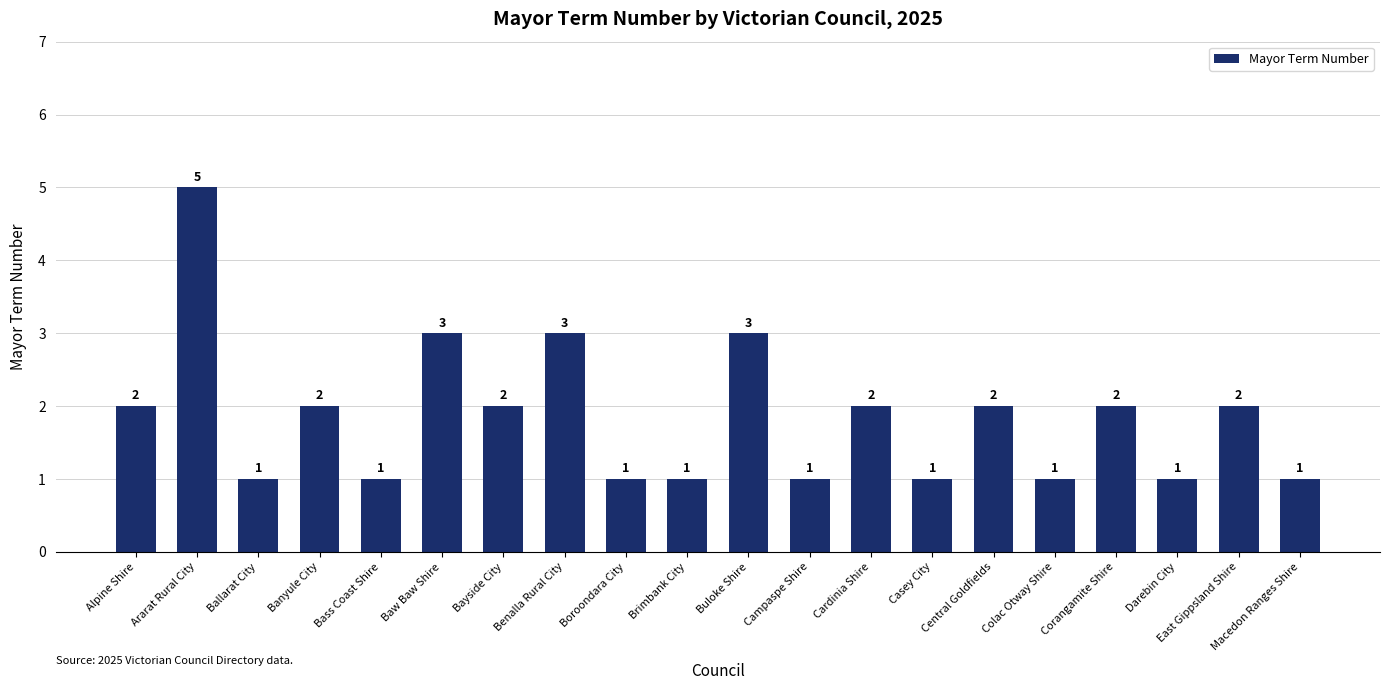

Reading left to right, what are all the values shown in this chart?

2	5	1	2	1	3	2	3	1	1	3	1	2	1	2	1	2	1	2	1